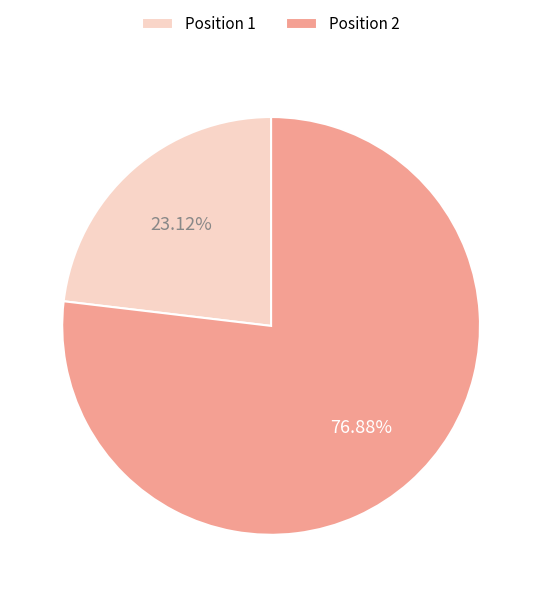

Does Position 2 represent more than half of the total?

Yes